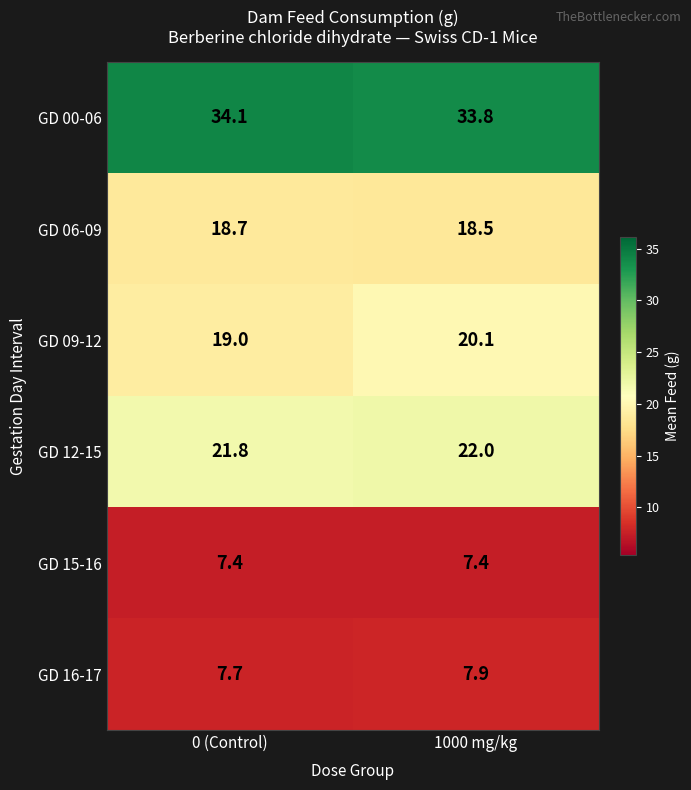

What is the smallest value displayed?

7.4